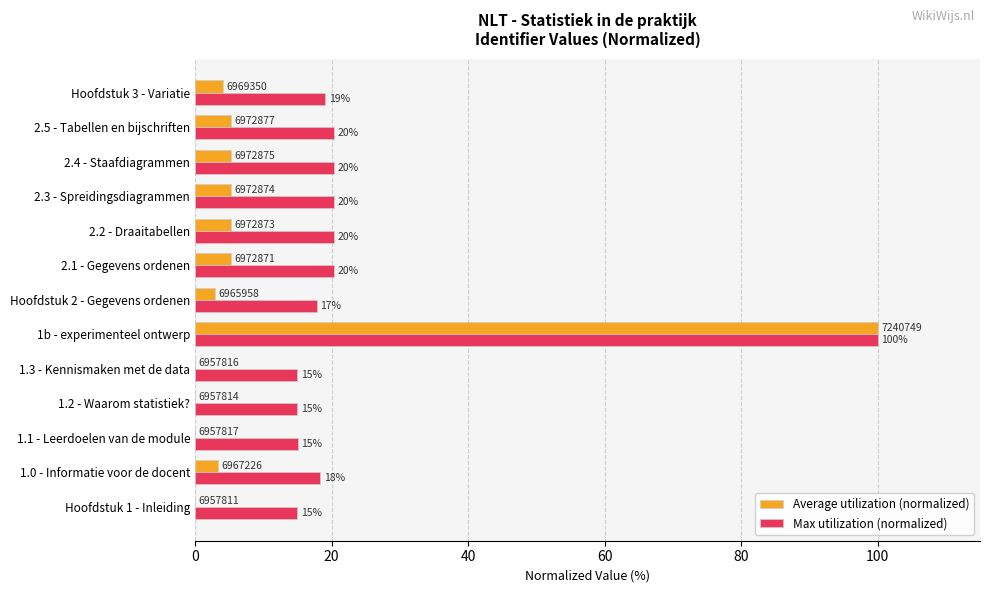

What is the difference between the maximum and minimum values in the Average utilization (normalized) series?

100.0